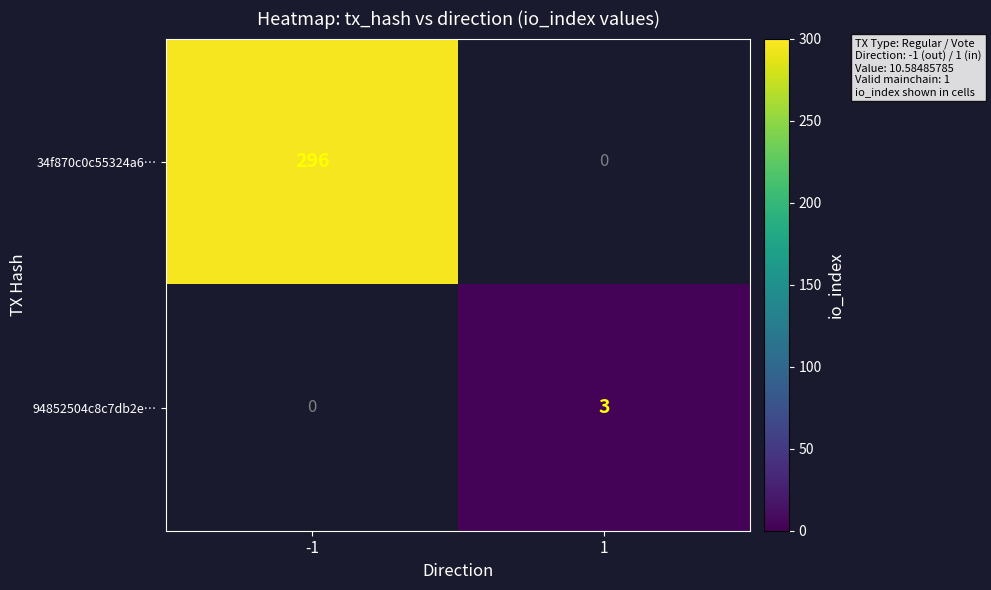

Which category has the lowest value across all series?

1